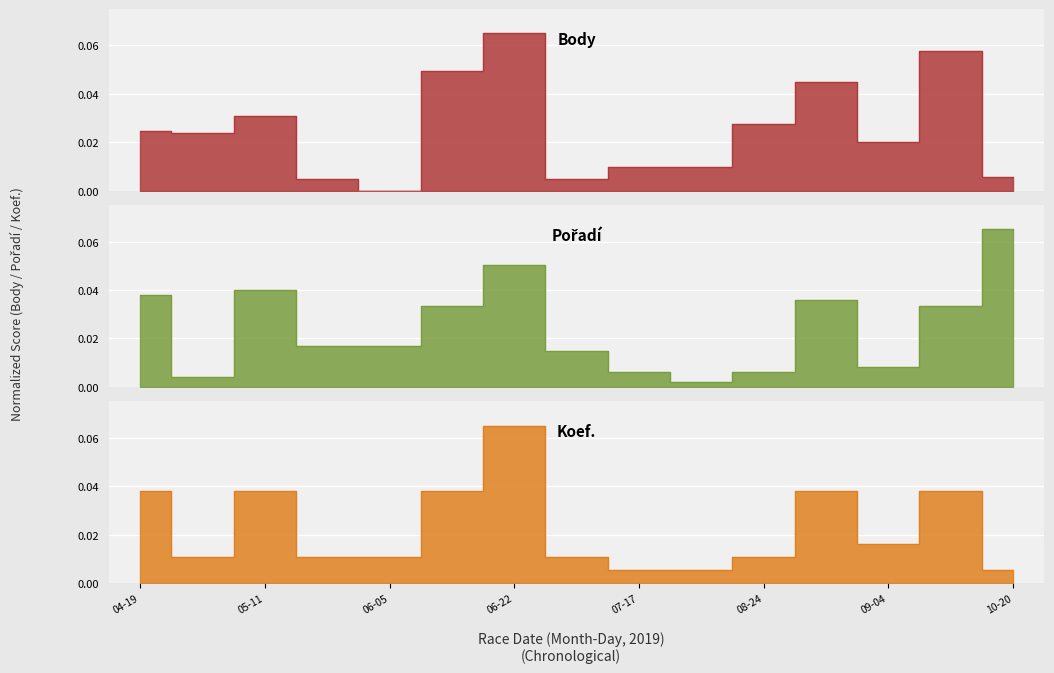

What is the label of the 4th point from the right?

2019-08-31